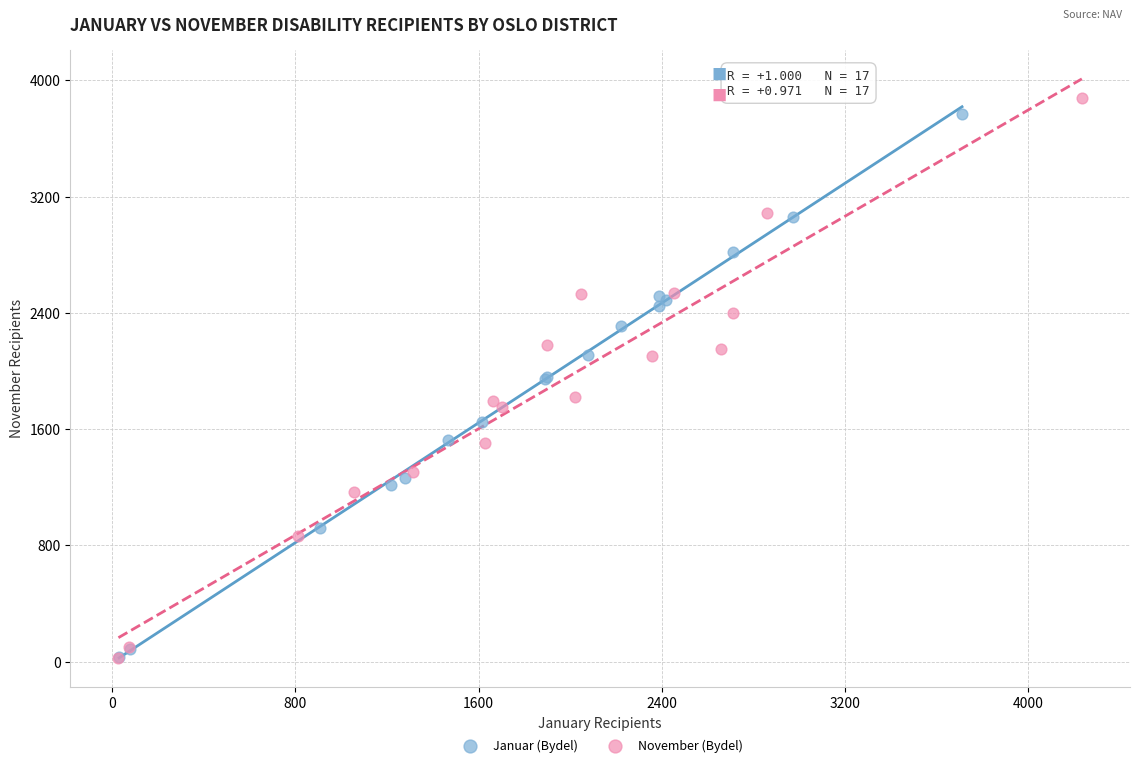

Which series has the widest spread of Y values?

November (Bydel)